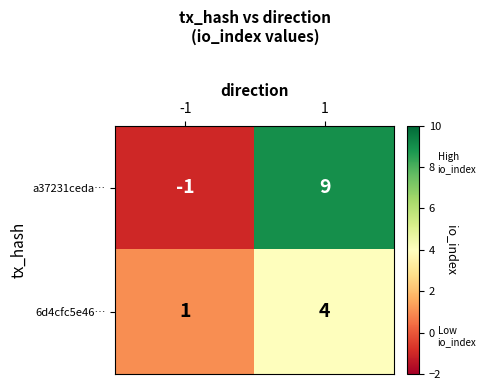

At which category is the sum across all series the highest?

1